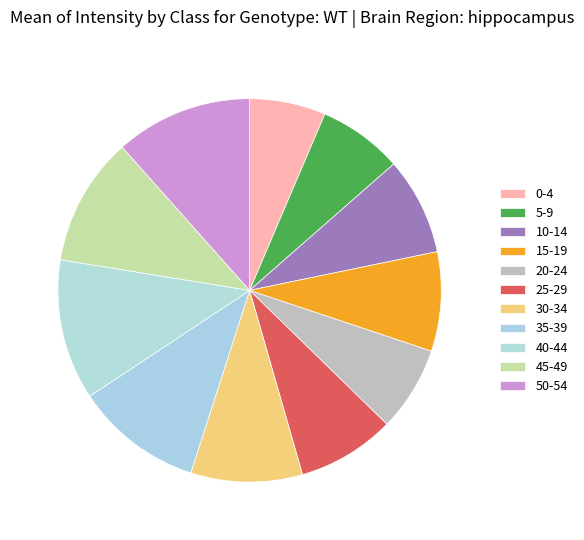

What percentage do 50-54 and 15-19 together represent?

19.9%